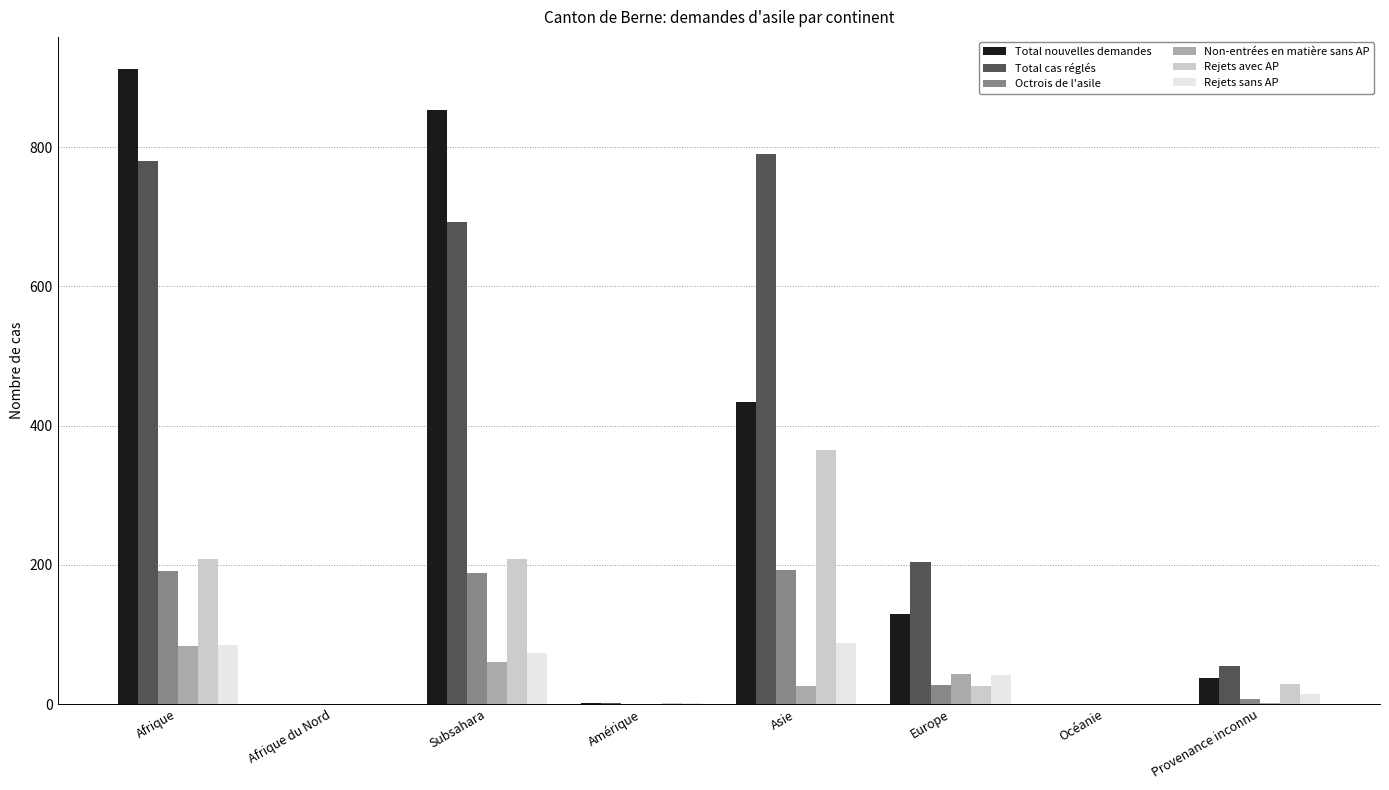

What is the maximum value shown in the chart?

913